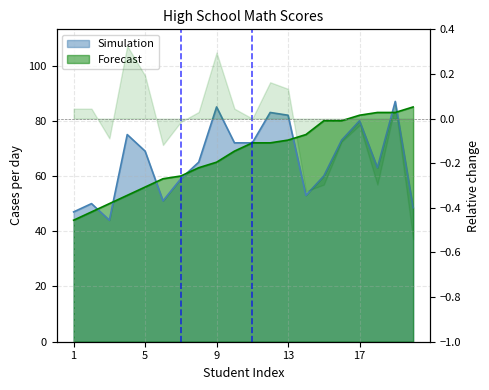

What is the maximum value shown in the chart?

87.0